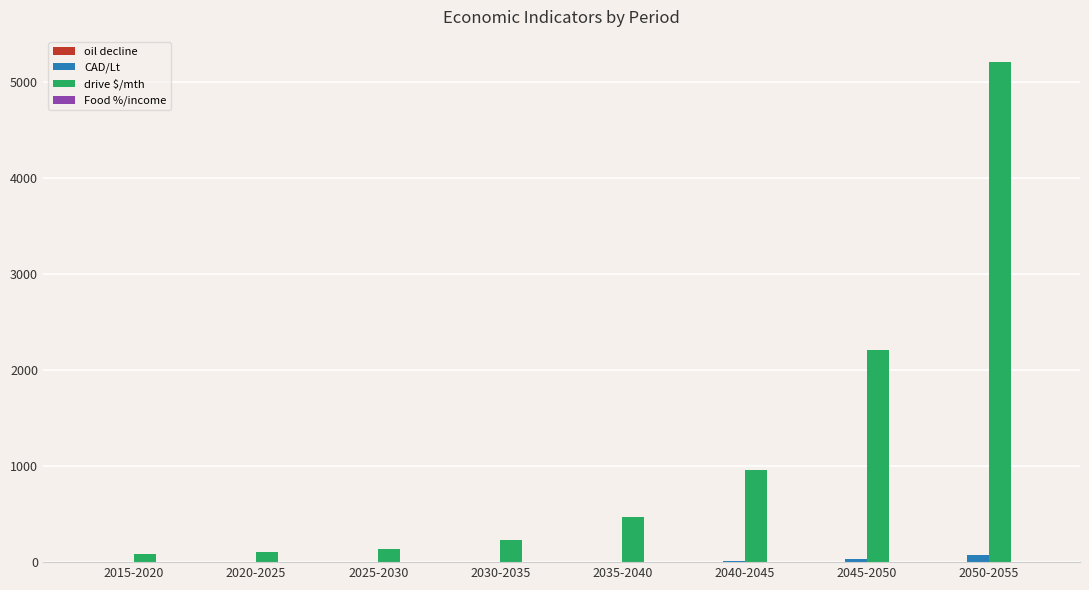

What is the maximum value for drive $/mth?

5213.6